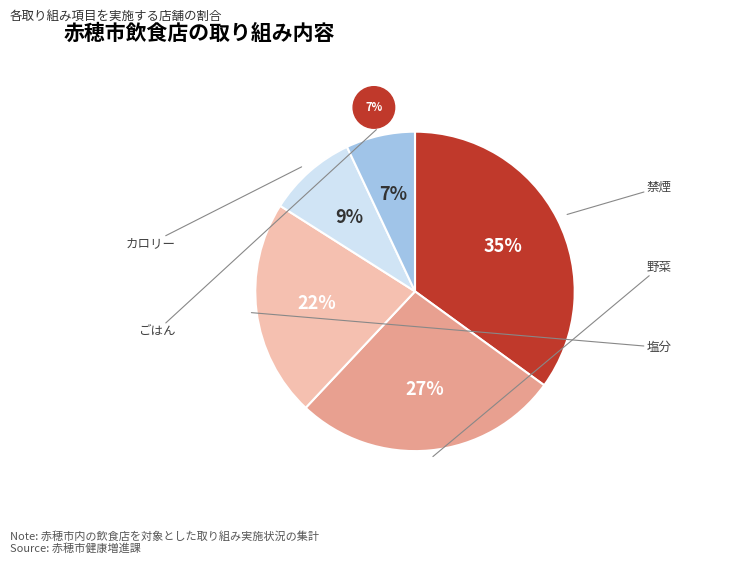

How much of the chart is everything except 塩分?

78.0%